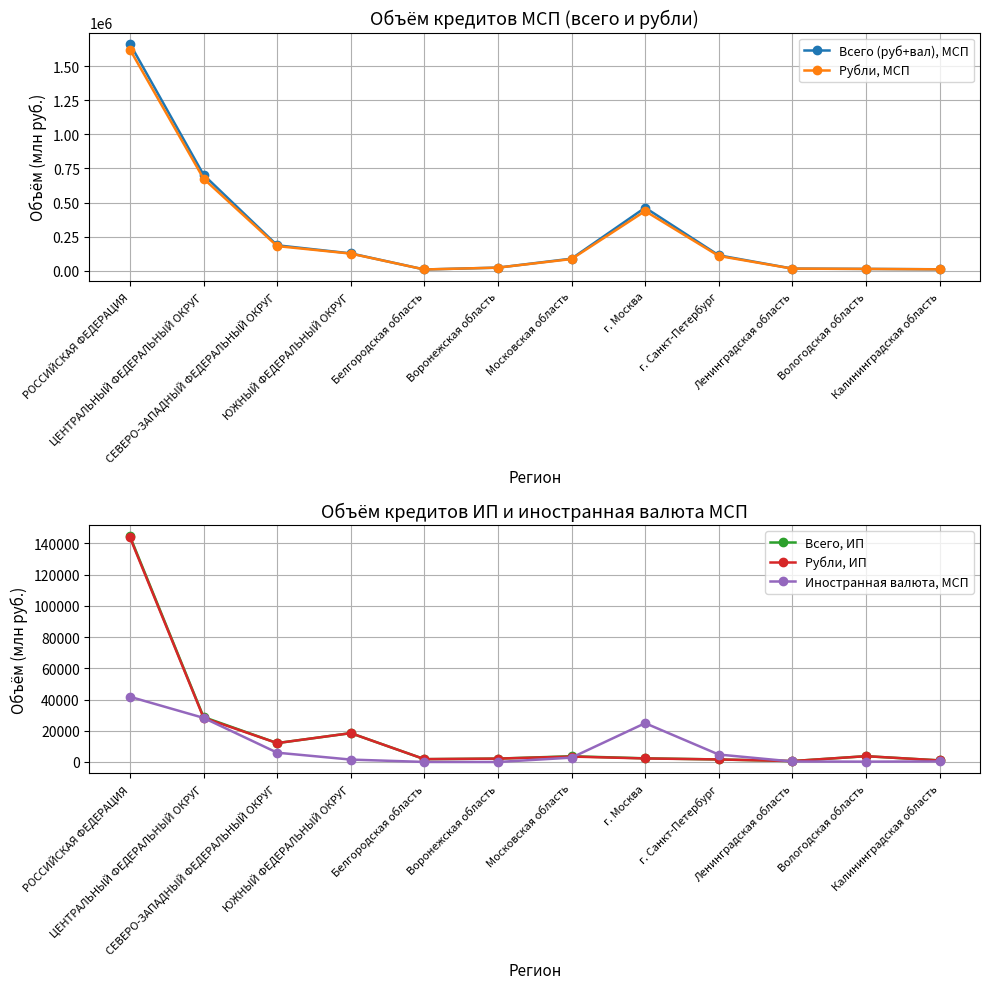

At which category is the sum across all series the highest?

РОССИЙСКАЯ ФЕДЕРАЦИЯ